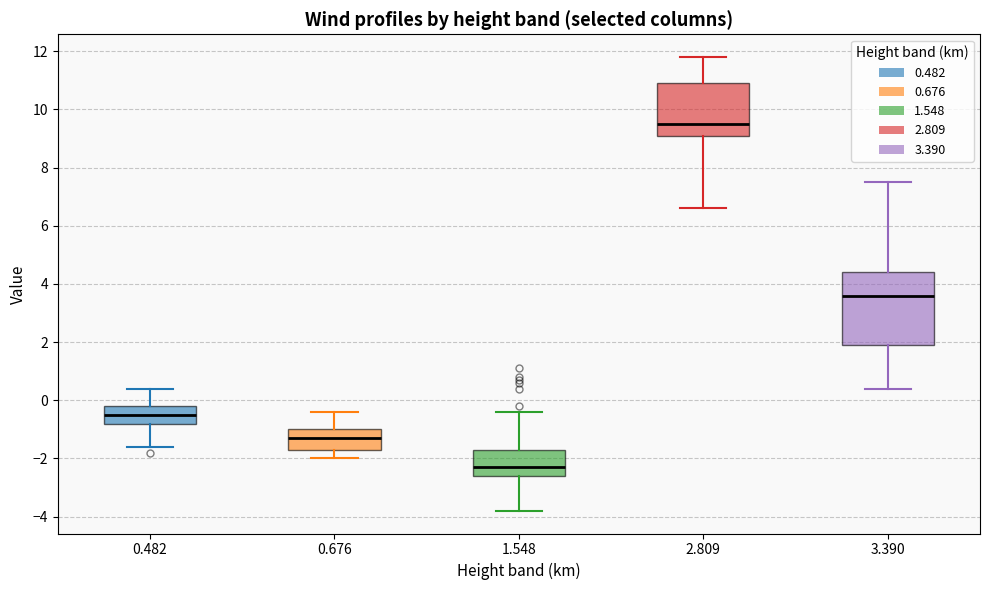

Which box has the lowest median line?

1.548